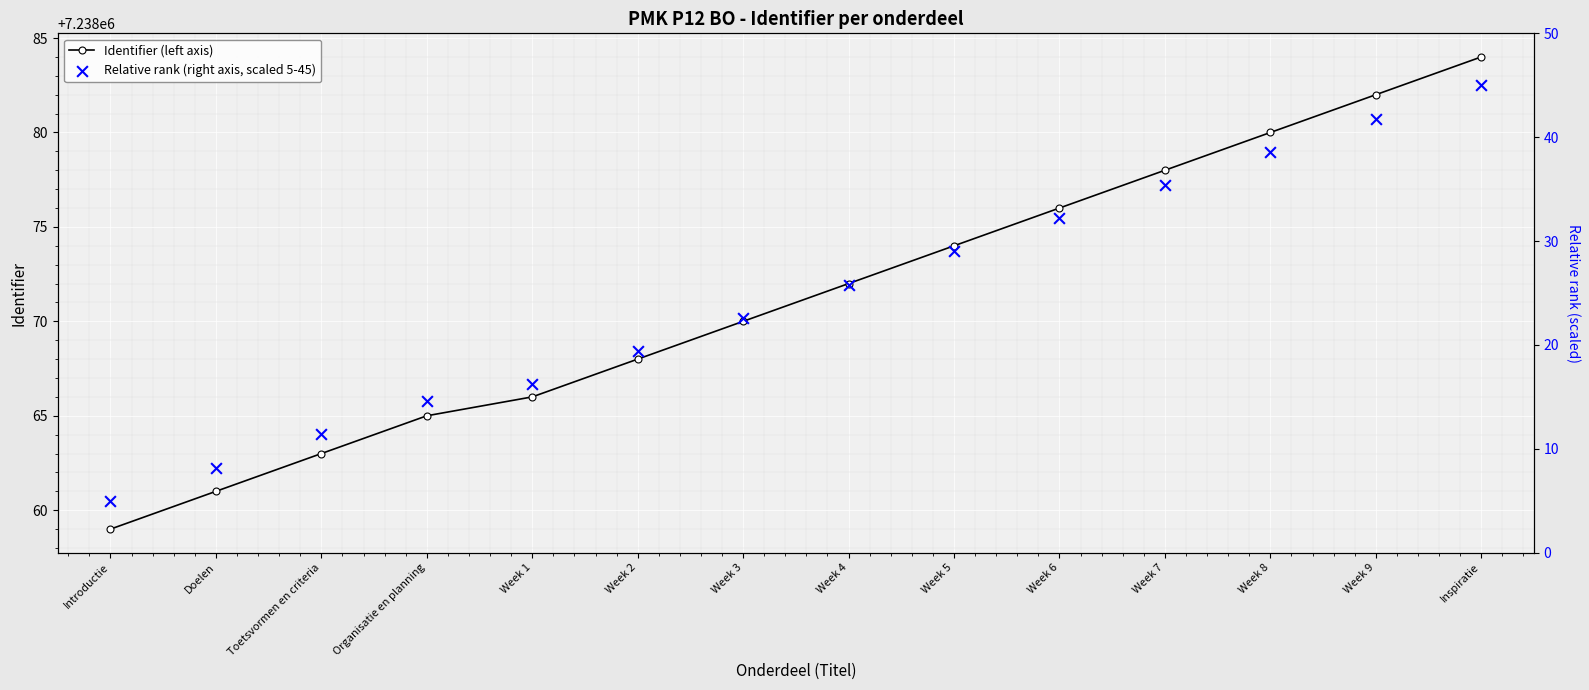

At how many categories does at least one series exceed 4278533?

14